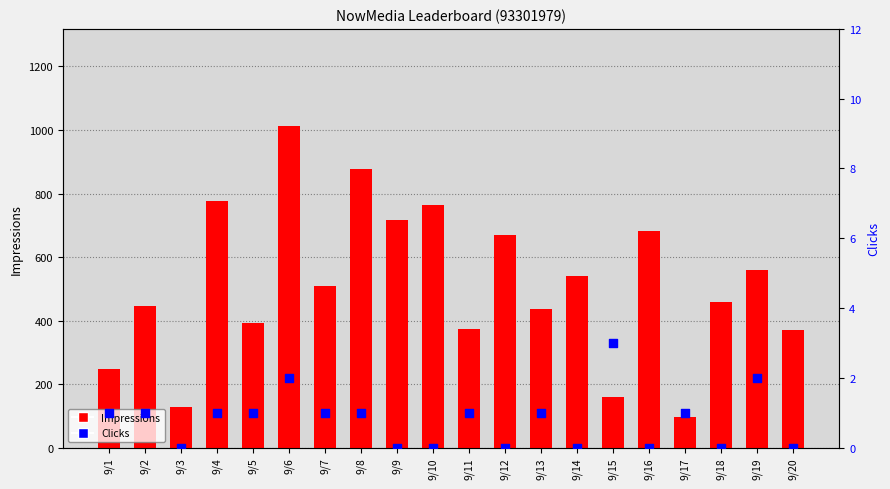

Is the value of Impressions at 9/5 greater than the value of Clicks at 9/20?

Yes